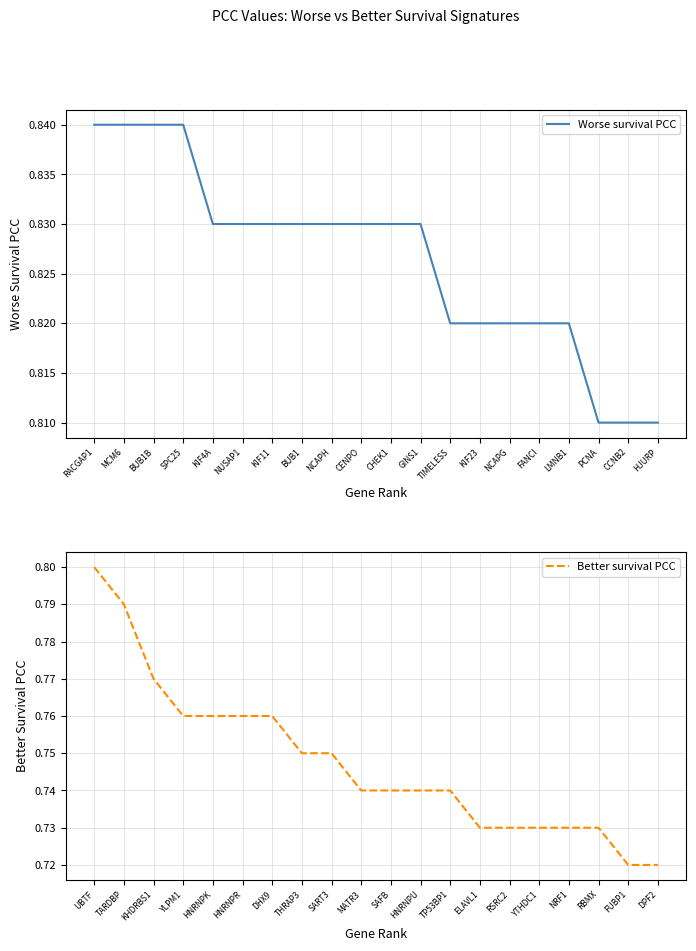

Between KIF23 and HJURP, which is larger?

KIF23